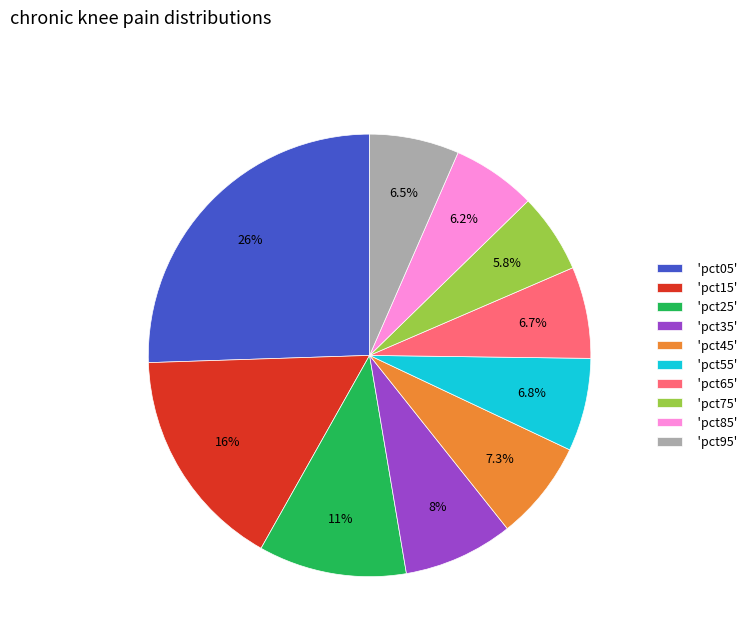

To the nearest percent, what is the average slice percentage?

10%